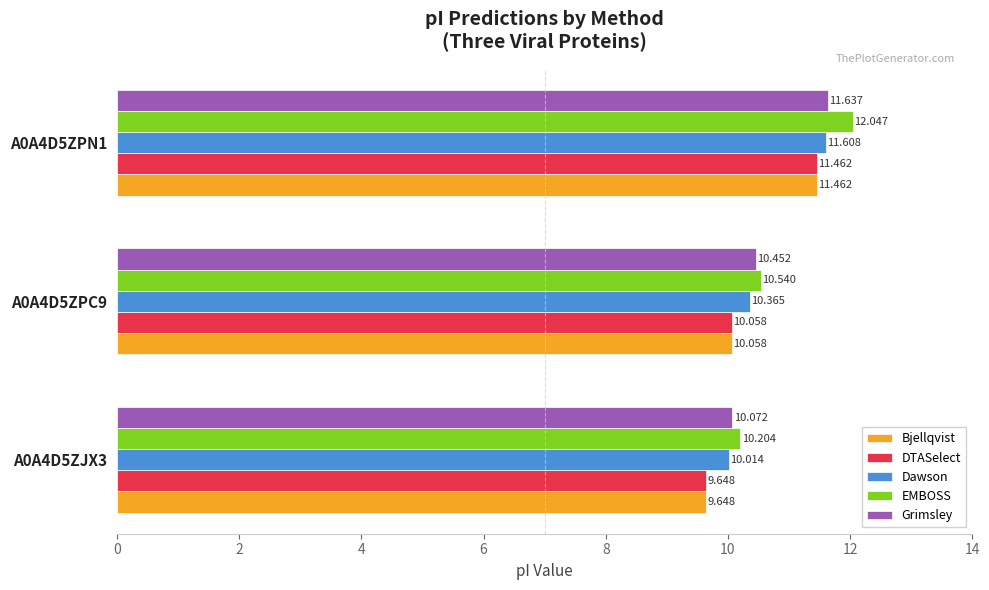

Which series changed the most between A0A4D5ZPC9 and A0A4D5ZPN1?

EMBOSS